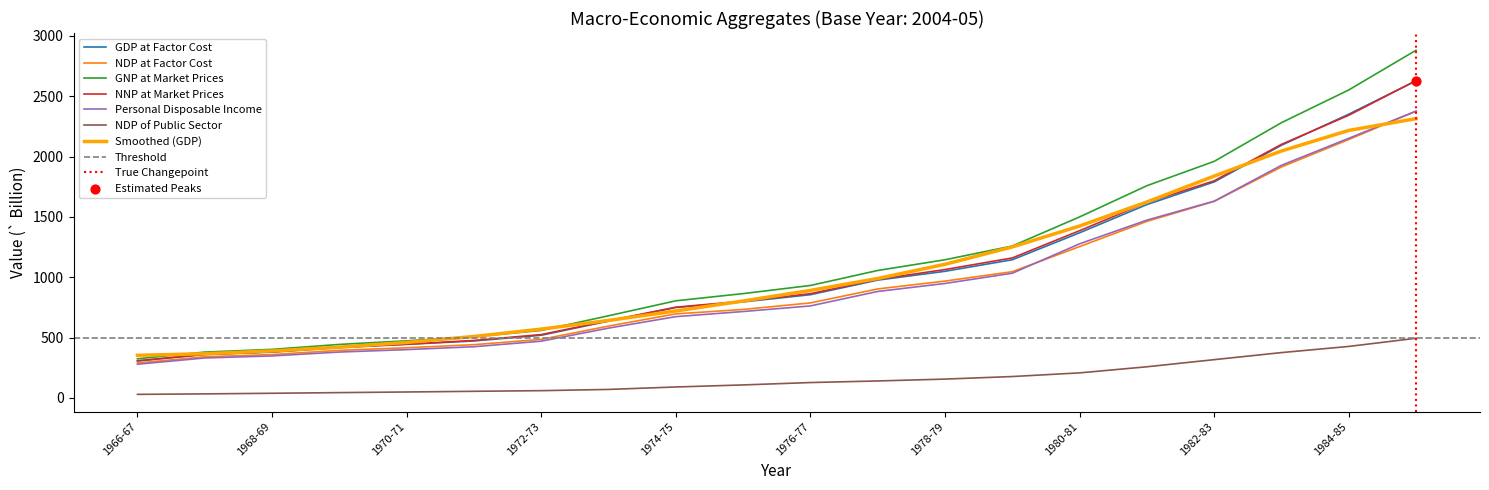

Which series has the largest total across all categories?

GNP at Market Prices